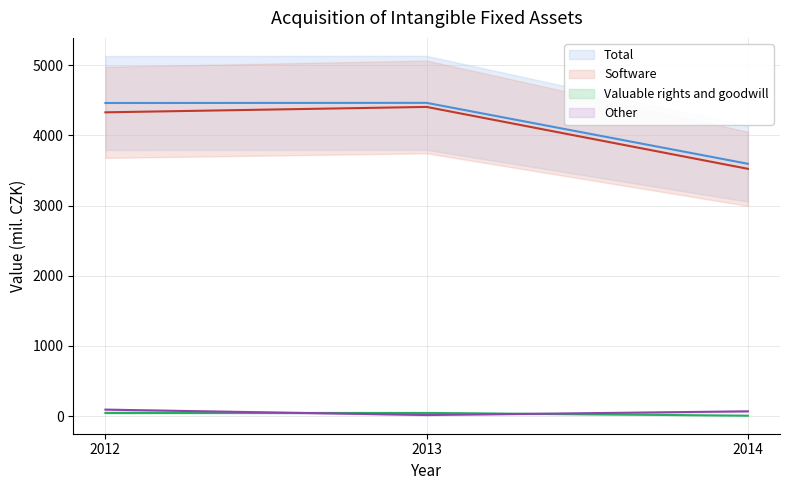

List the series in order of their peak value, highest first.

Total, Software, Other, Valuable rights and goodwill